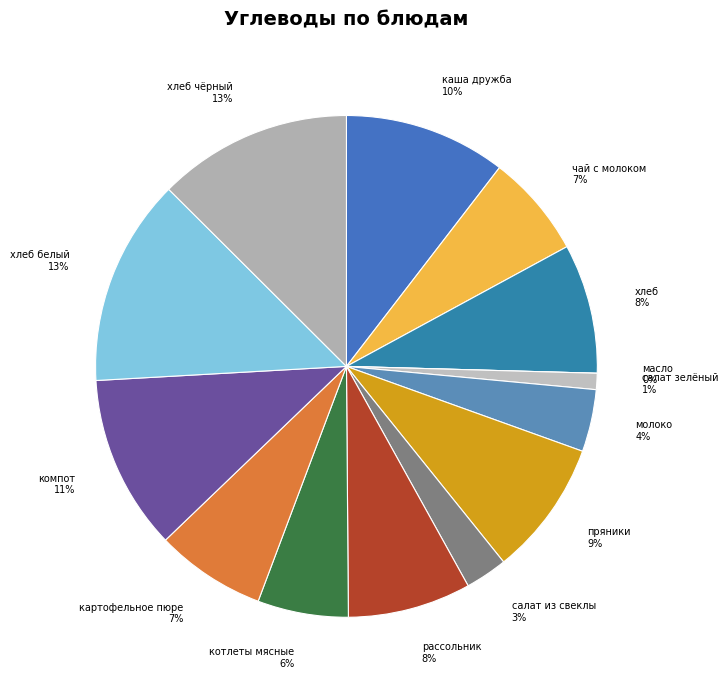

How many segments does this pie chart have?

14